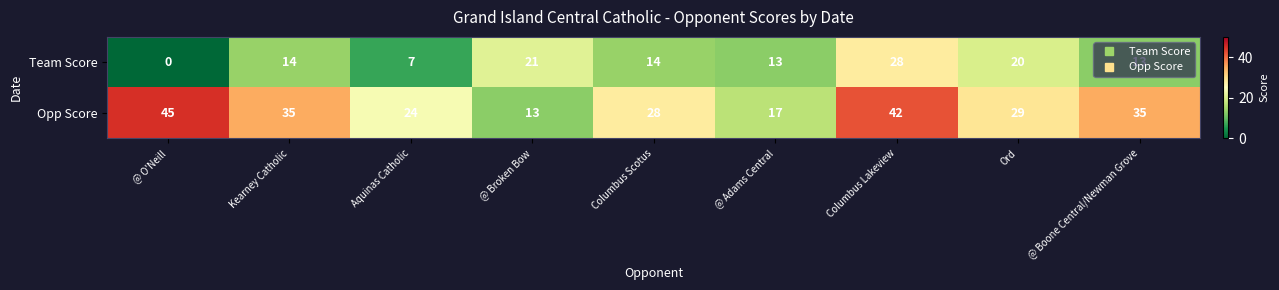

List the series in order of their overall mean, highest first.

Opp Score, Team Score